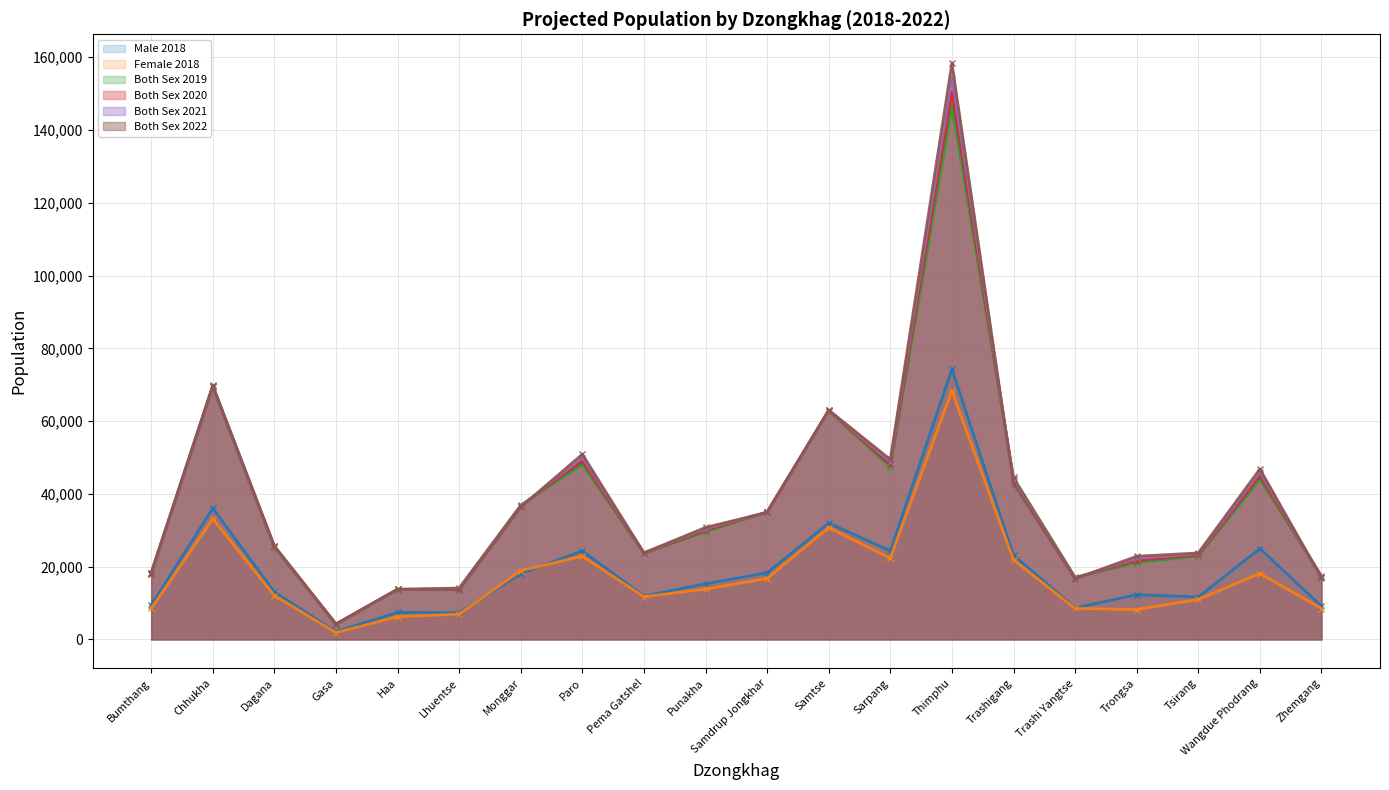

At which category is the sum across all series the highest?

Thimphu